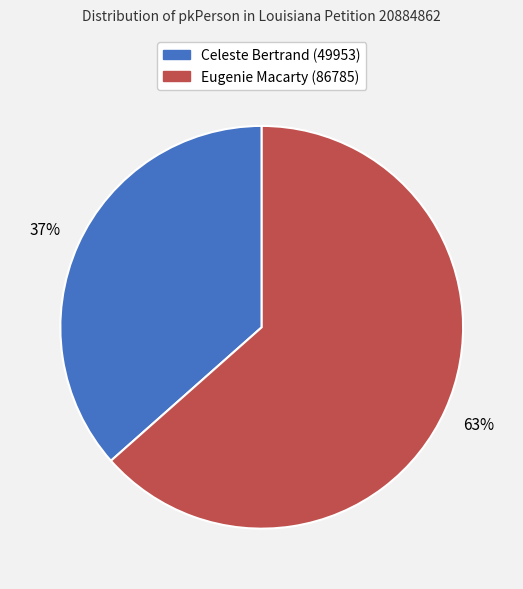

Count the number of slices in the pie.

2